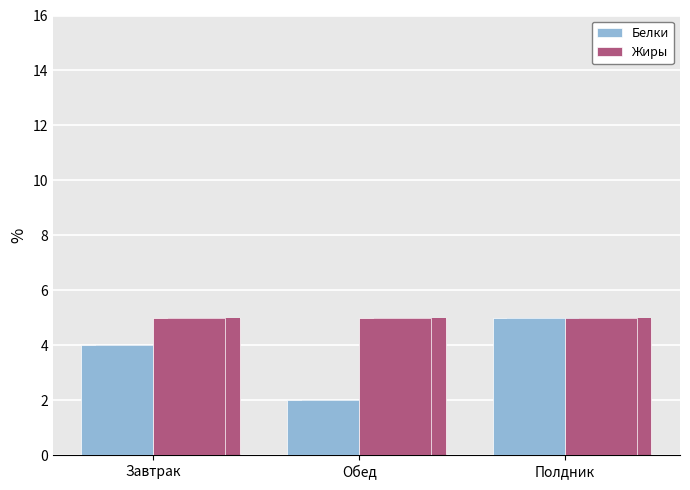

What are all the series names shown in the legend?

Белки, Жиры